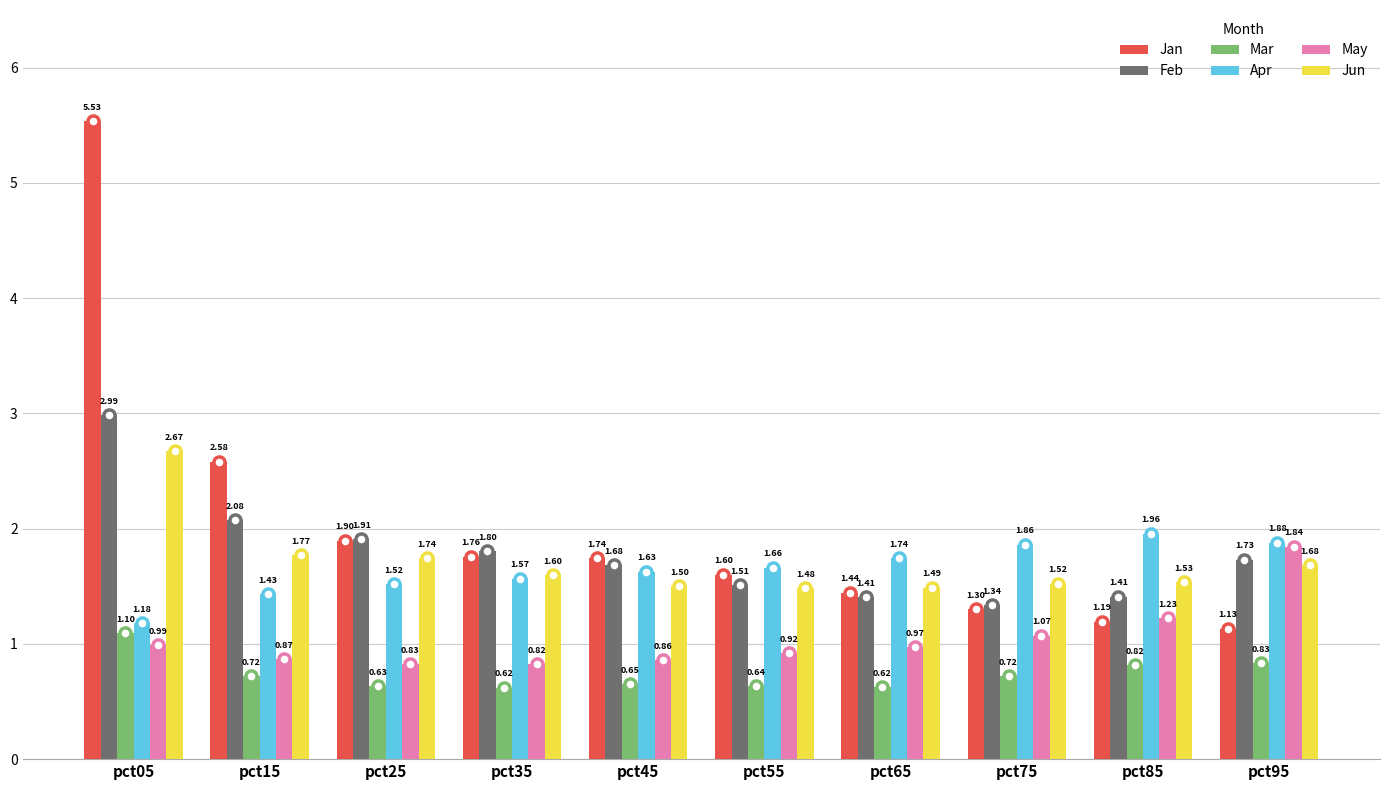

At how many categories does at least one series exceed 0?

10